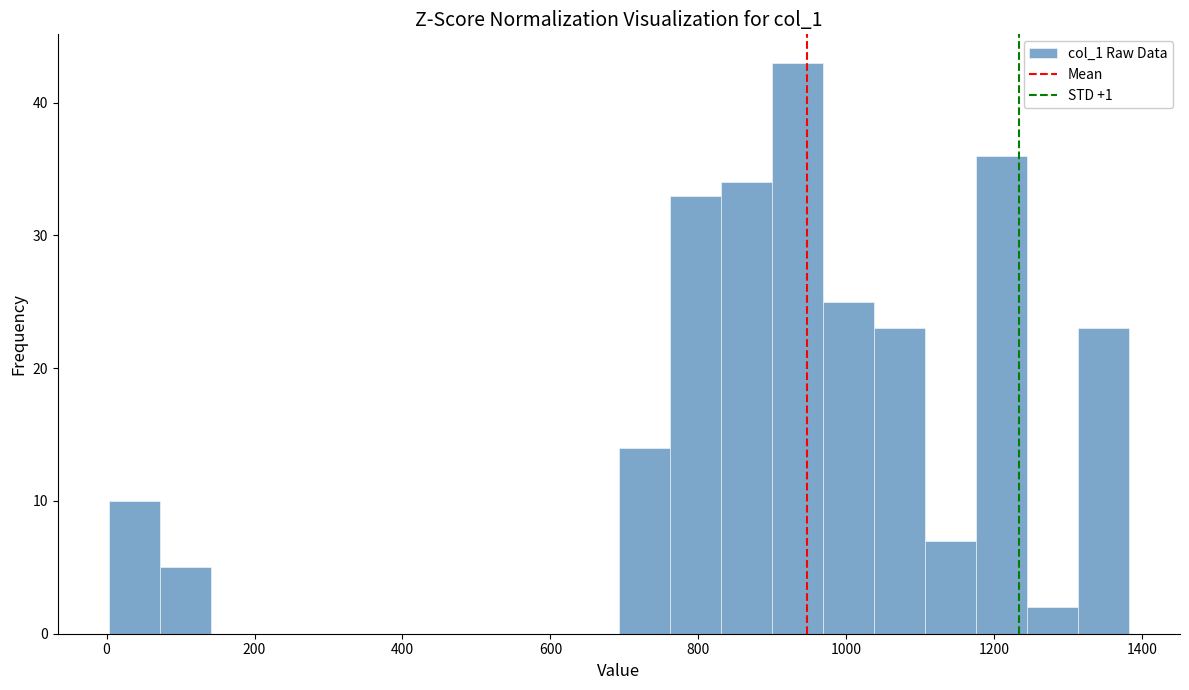

Read against the x-axis, roughly where is the centre of the tallest bar?

940